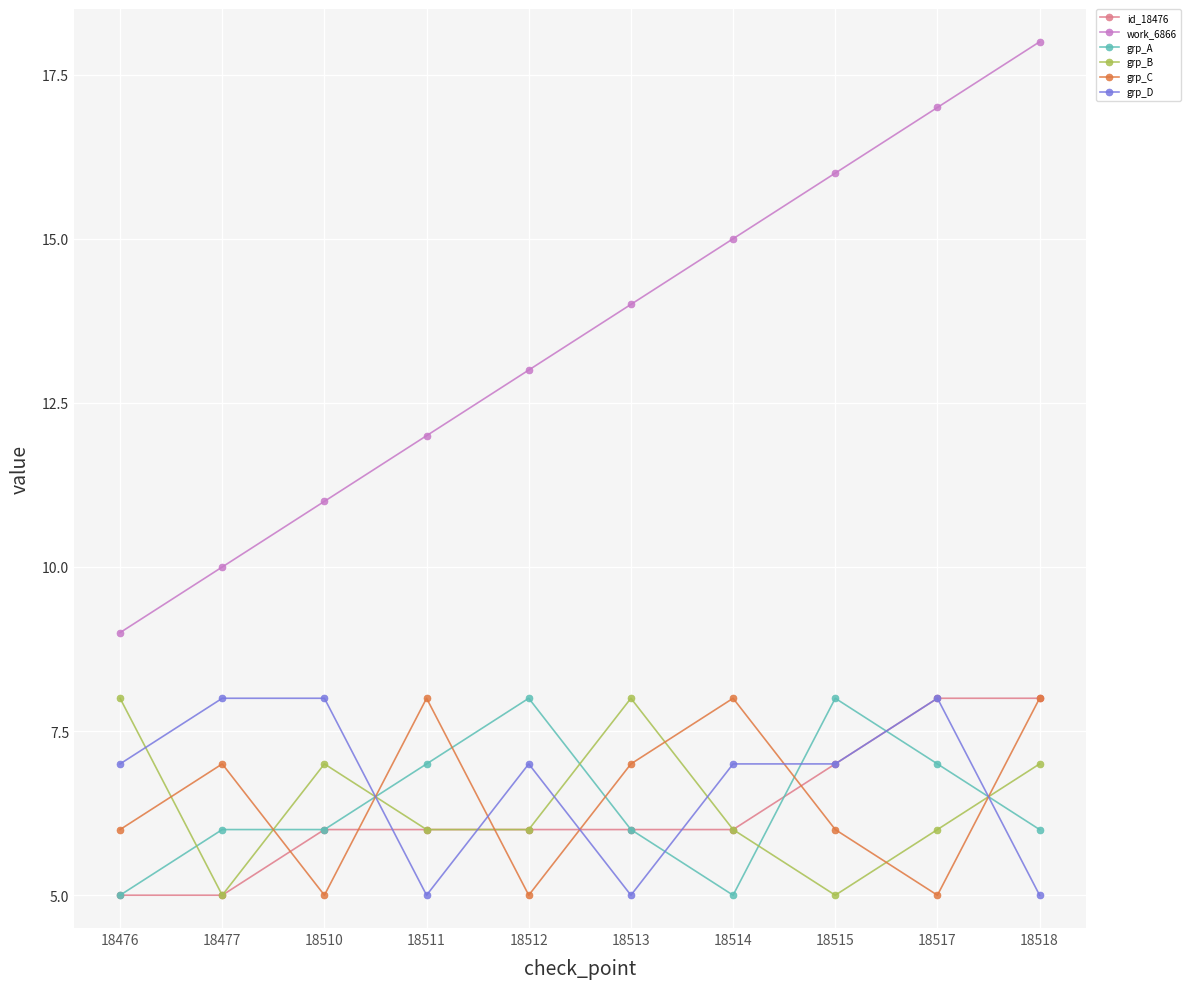

How many interior local peaks does the grp_C series have?

3